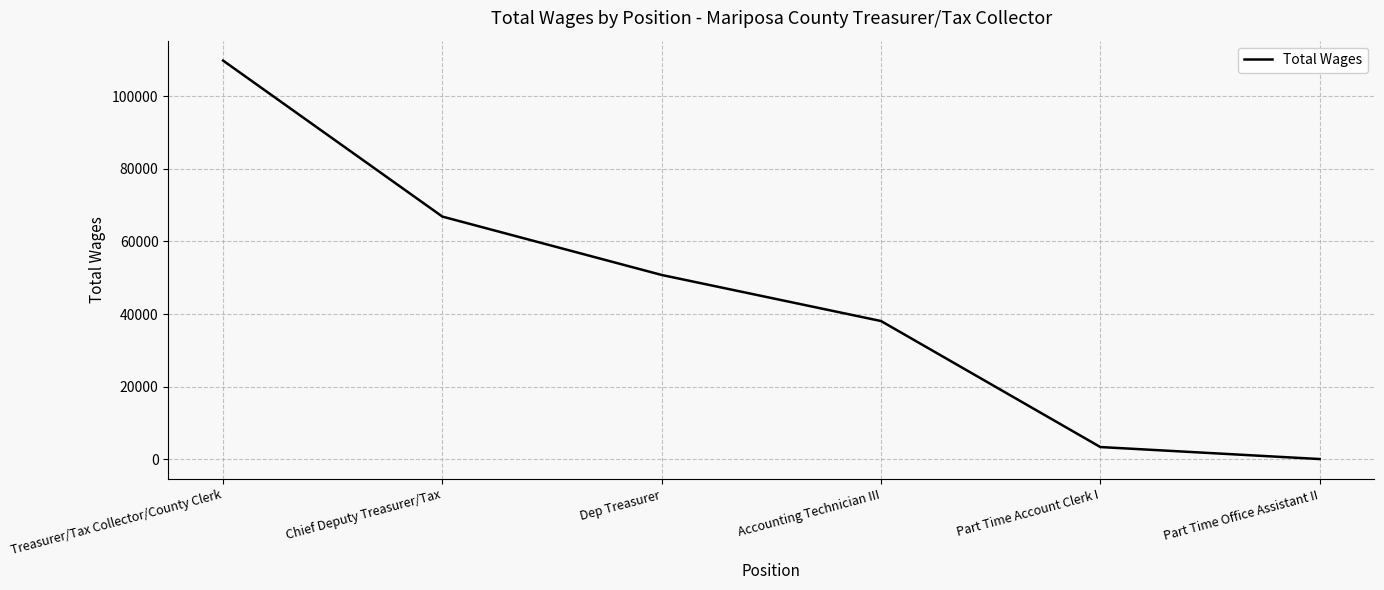

How many lines are shown in the chart?

1